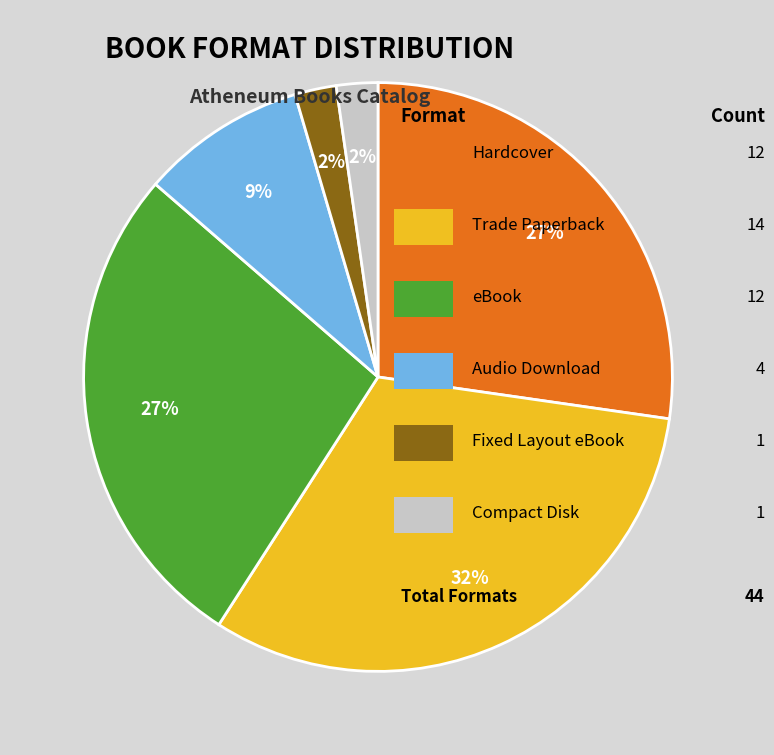

Does any single category account for the majority?

No